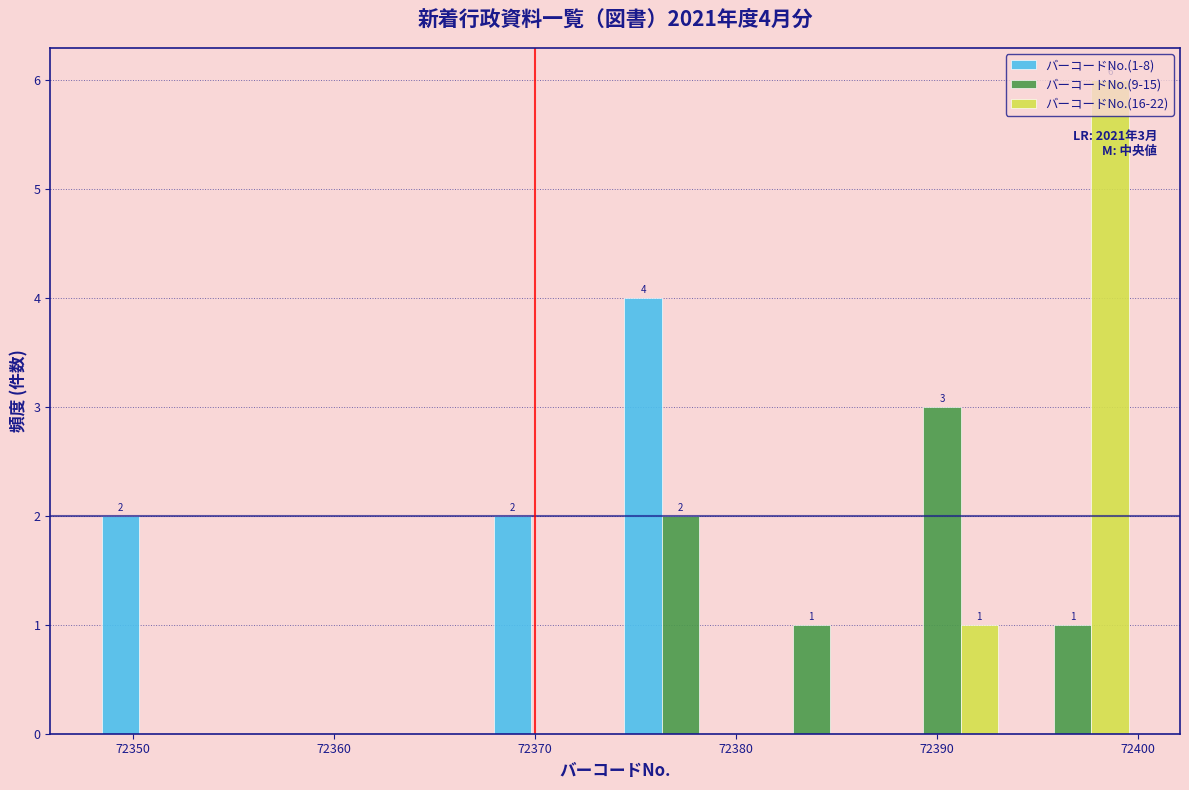

In the バーコードNo.(9-15) series, which range on the x-axis has the tallest bar?

72387.0 to 72393.5